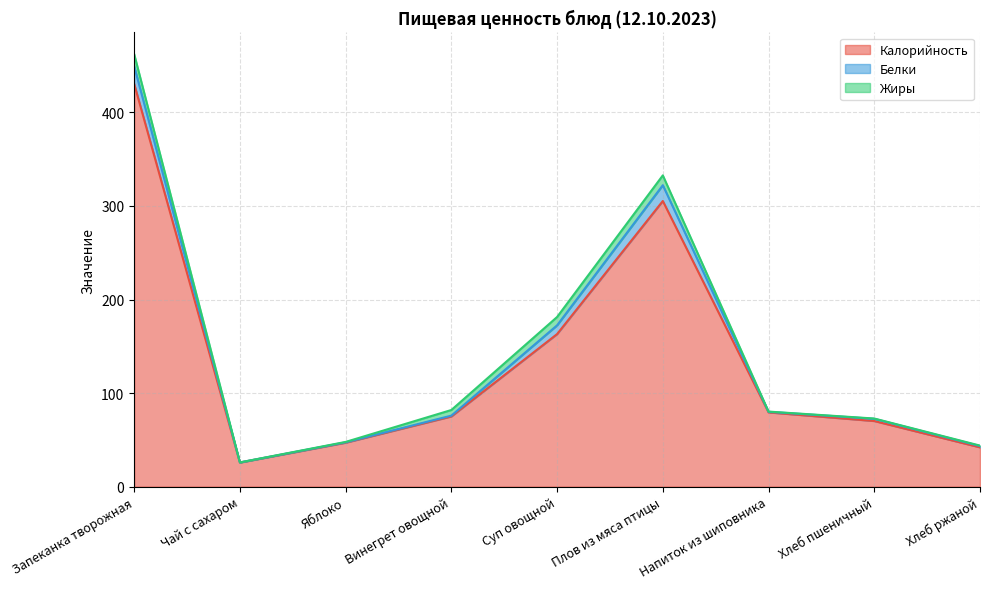

Reading left to right, what are all the values shown in this chart?

Калорийность: Запеканка творожная=430.5	Чай с сахаром=25.8	Яблоко=47.0	Винегрет овощной=75.1	Суп овощной=163.1	Плов из мяса птицы=305.3	Напиток из шиповника=79.4	Хлеб пшеничный=70.1	Хлеб ржаной=42.0
Белки: Запеканка творожная=18.9	Чай с сахаром=0.1	Яблоко=0.4	Винегрет овощной=0.8	Суп овощной=9.3	Плов из мяса птицы=16.9	Напиток из шиповника=0.6	Хлеб пшеничный=2.4	Хлеб ржаной=1.4
Жиры: Запеканка творожная=12.9	Чай с сахаром=0.0	Яблоко=0.4	Винегрет овощной=6.0	Суп овощной=8.9	Плов из мяса птицы=10.5	Напиток из шиповника=0.2	Хлеб пшеничный=0.3	Хлеб ржаной=0.5